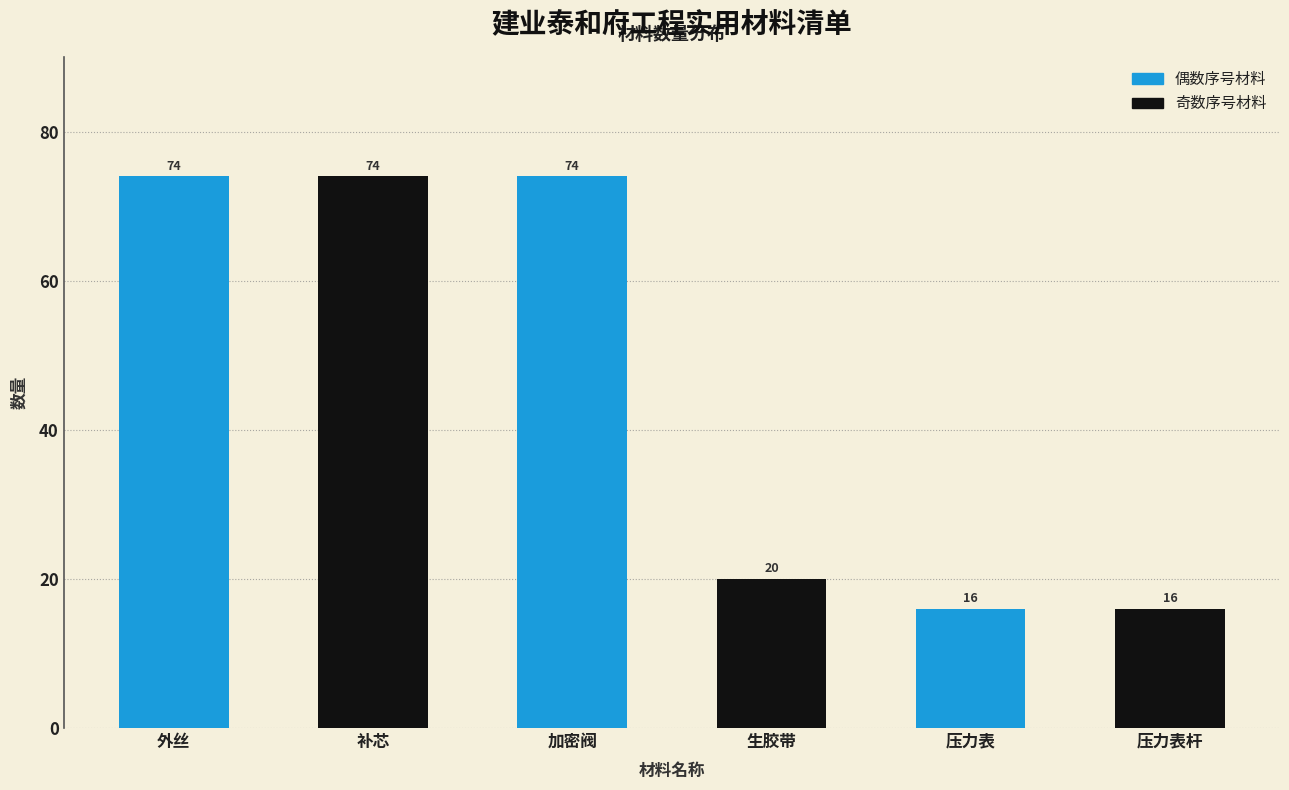

Reading right to left, transcribe all the data shown in this chart.

压力表杆=16	压力表=16	生胶带=20	加密阀=74	补芯=74	外丝=74